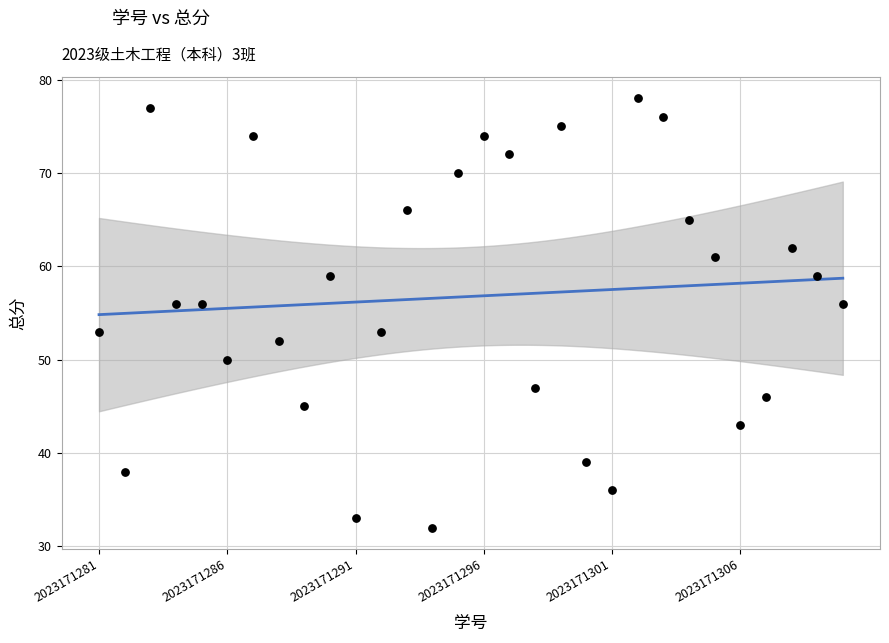

What is the range of Y values (max minus min)?

46